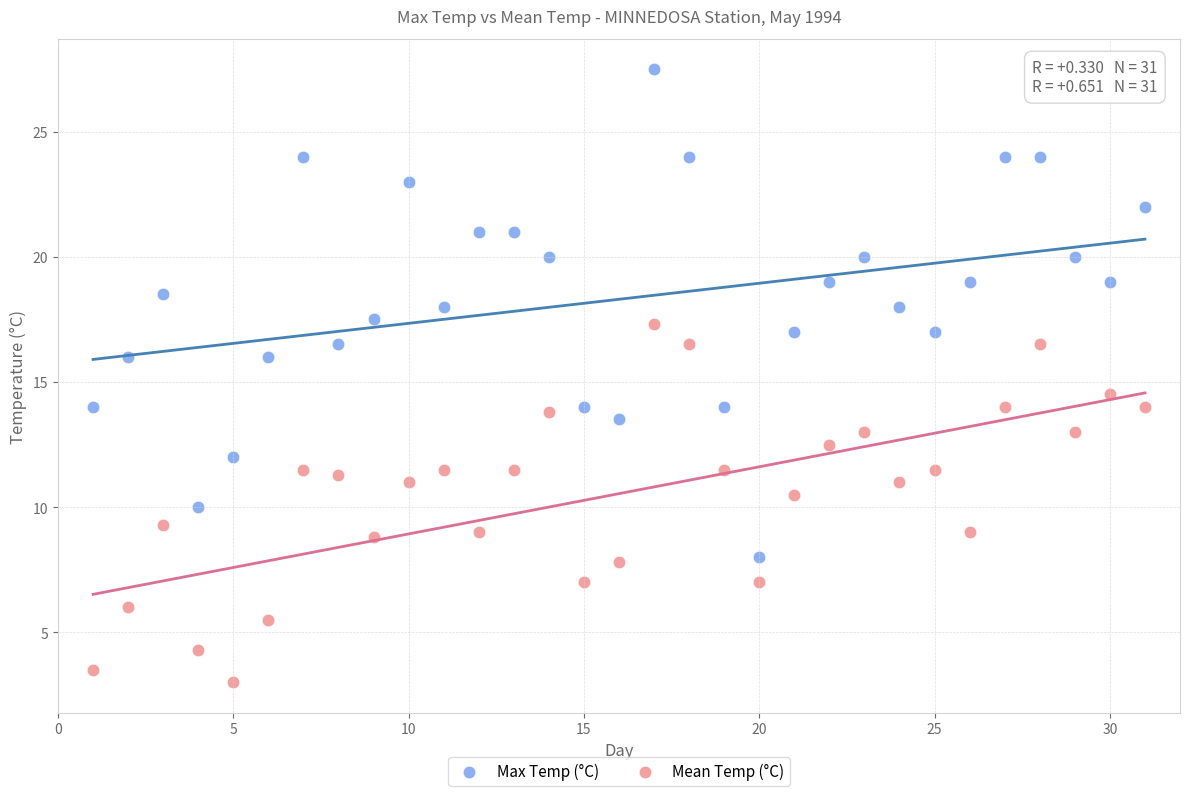

Which series has the largest Y range (max minus min)?

Max Temp (°C)